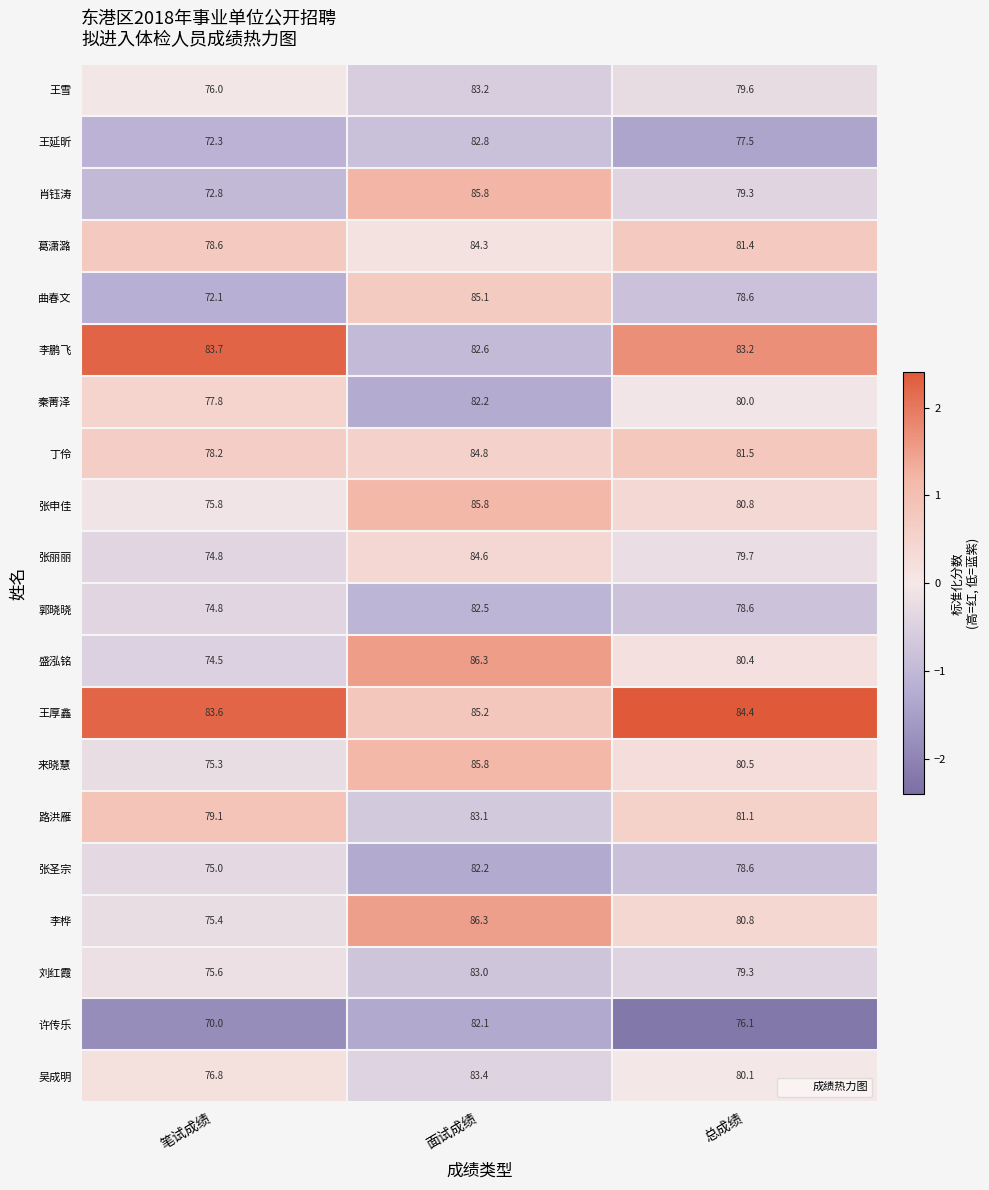

What is the spread (max minus min) of values at 总成绩?

8.3